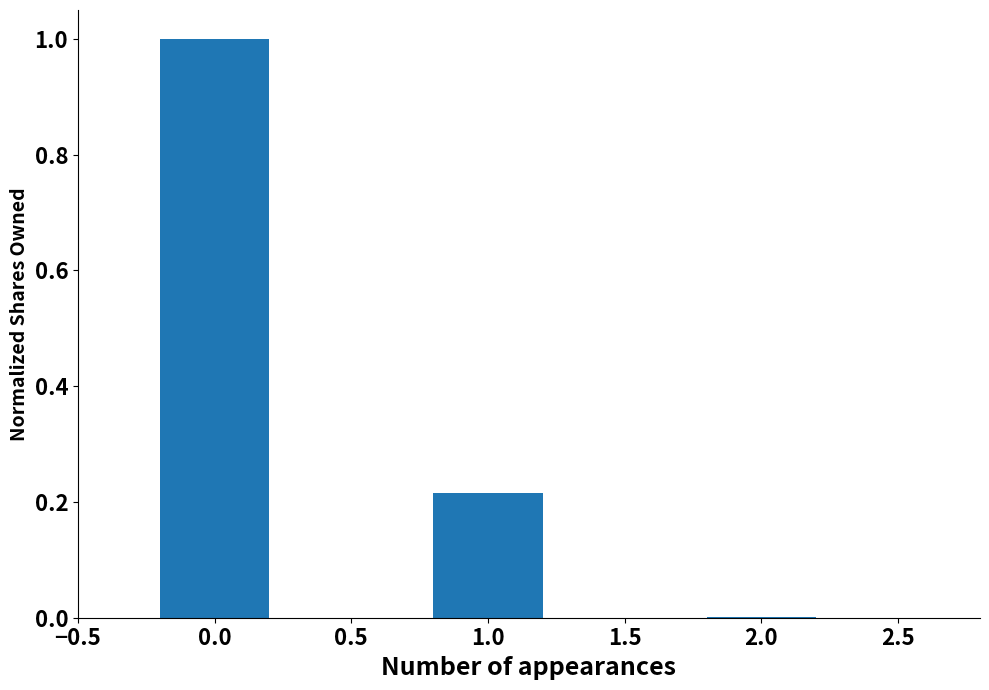

What is the maximum value shown in the chart?

1.0